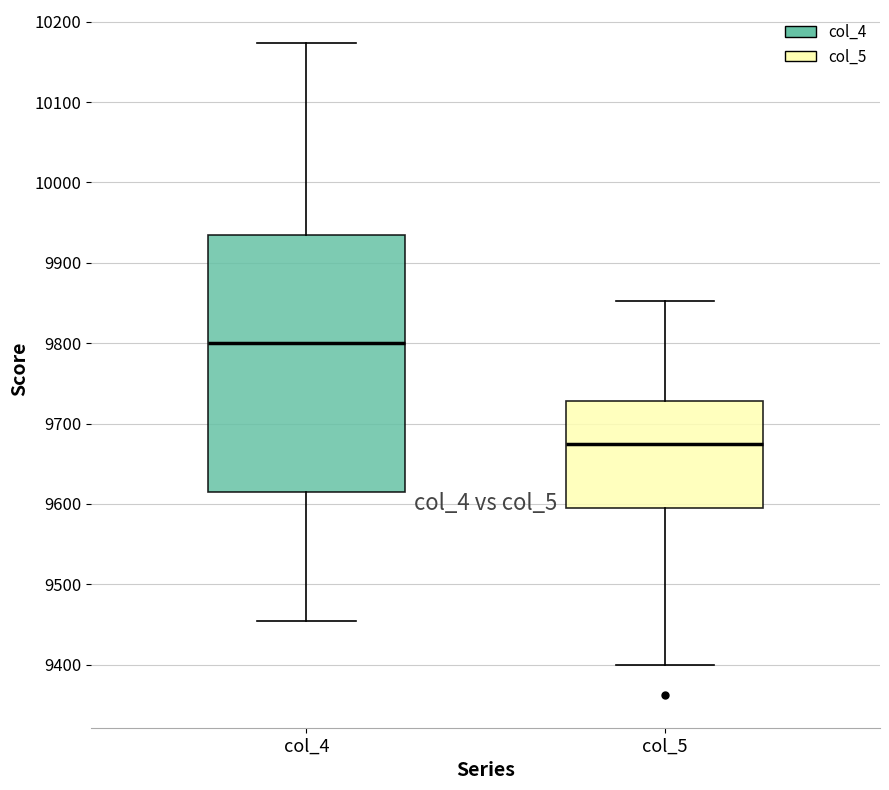

Reading left to right, read every box against the y-axis: the position of its median line, the range the box covers, and the ends of its whiskers. The values are not printed on the chart, so give them approximately, as read against the axis.

col_4: median 9800, box 9620 to 9940, whiskers 9450 to 10170
col_5: median 9670, box 9600 to 9730, whiskers 9400 to 9850